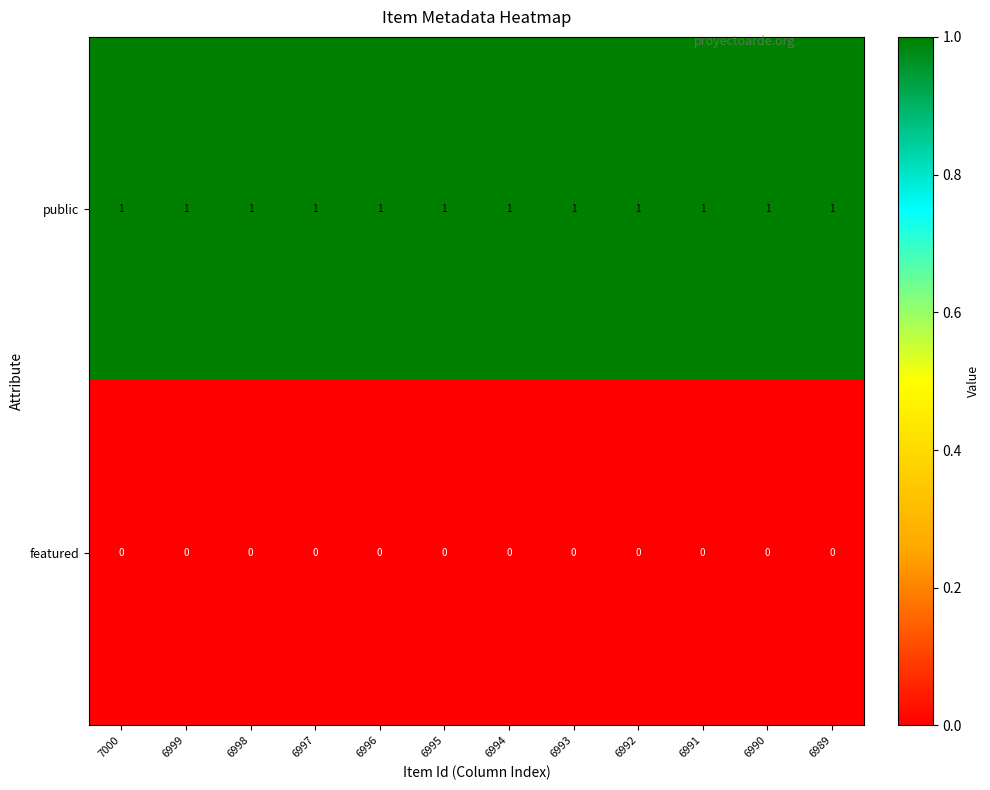

Is it true that featured equals 0 at 6992?

True